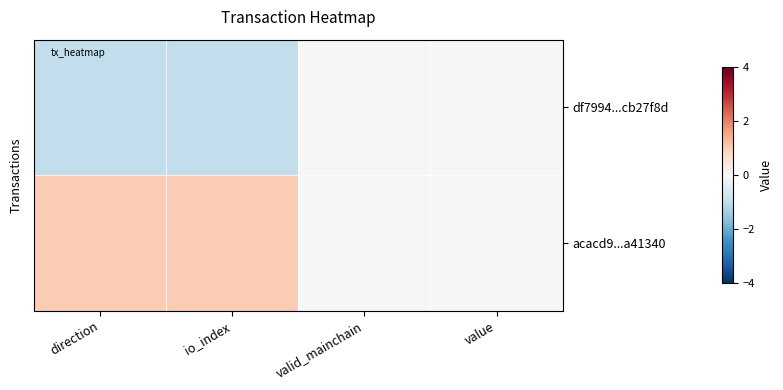

Reading left to right, what are all the values shown in this chart?

df7994...cb27f8d: direction=-1	io_index=-1	valid_mainchain=0	value=0
acacd9...a41340: direction=1	io_index=1	valid_mainchain=0	value=0